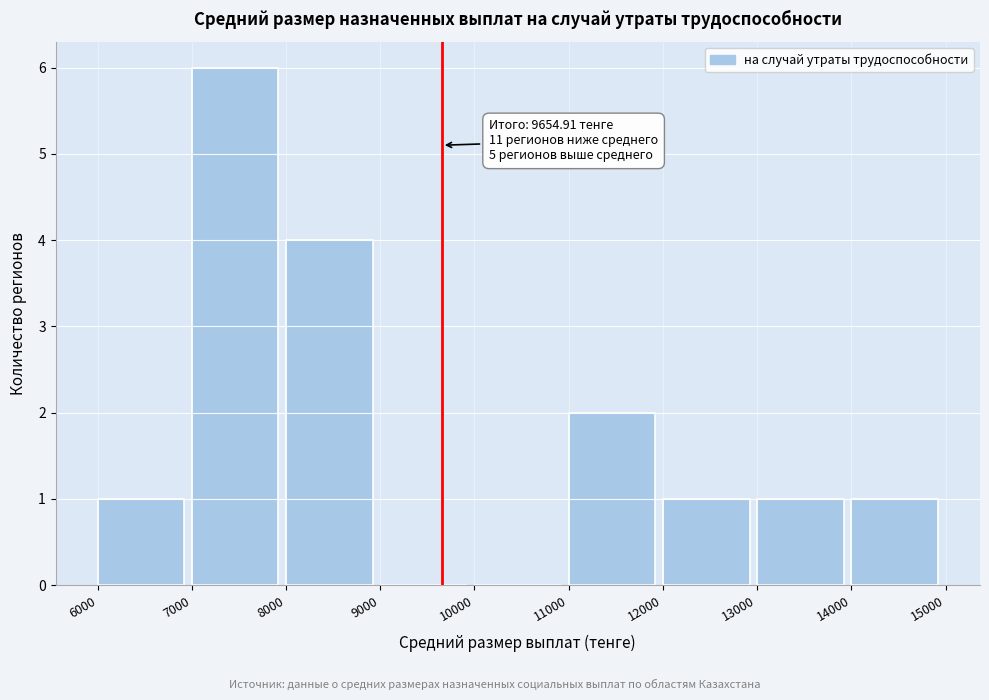

Over which range of the x-axis is the bar tallest?

7000 to 8000